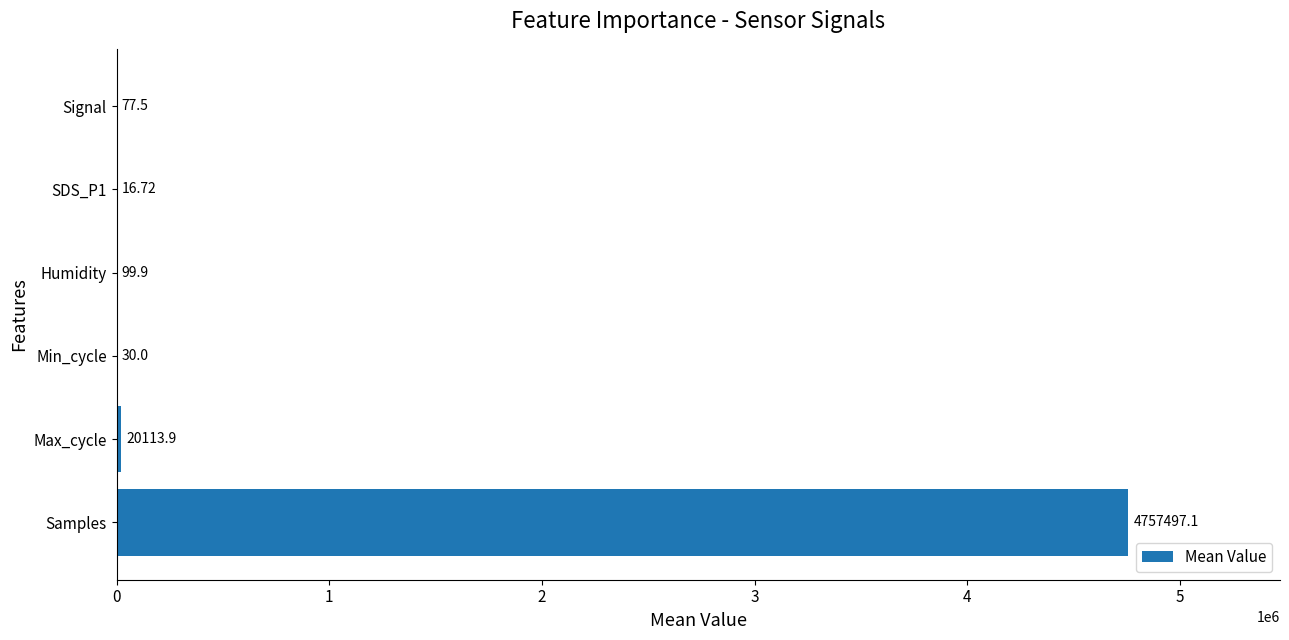

What is the change in value from Humidity to Signal?

-22.4